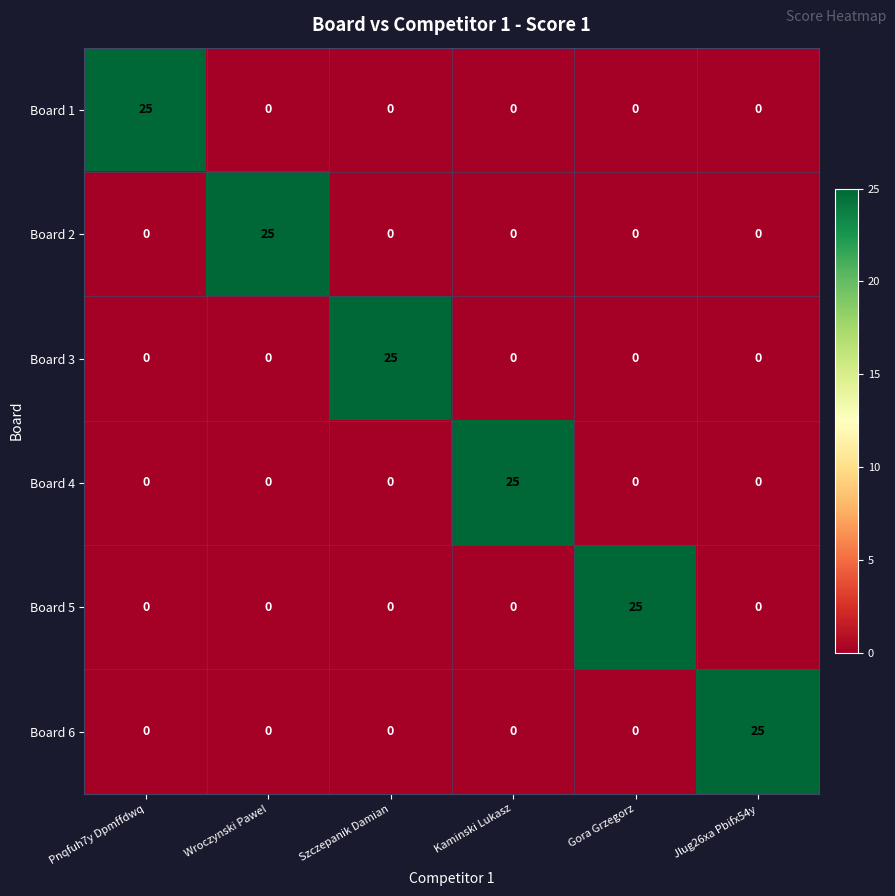

At how many categories does at least one series exceed 7?

6